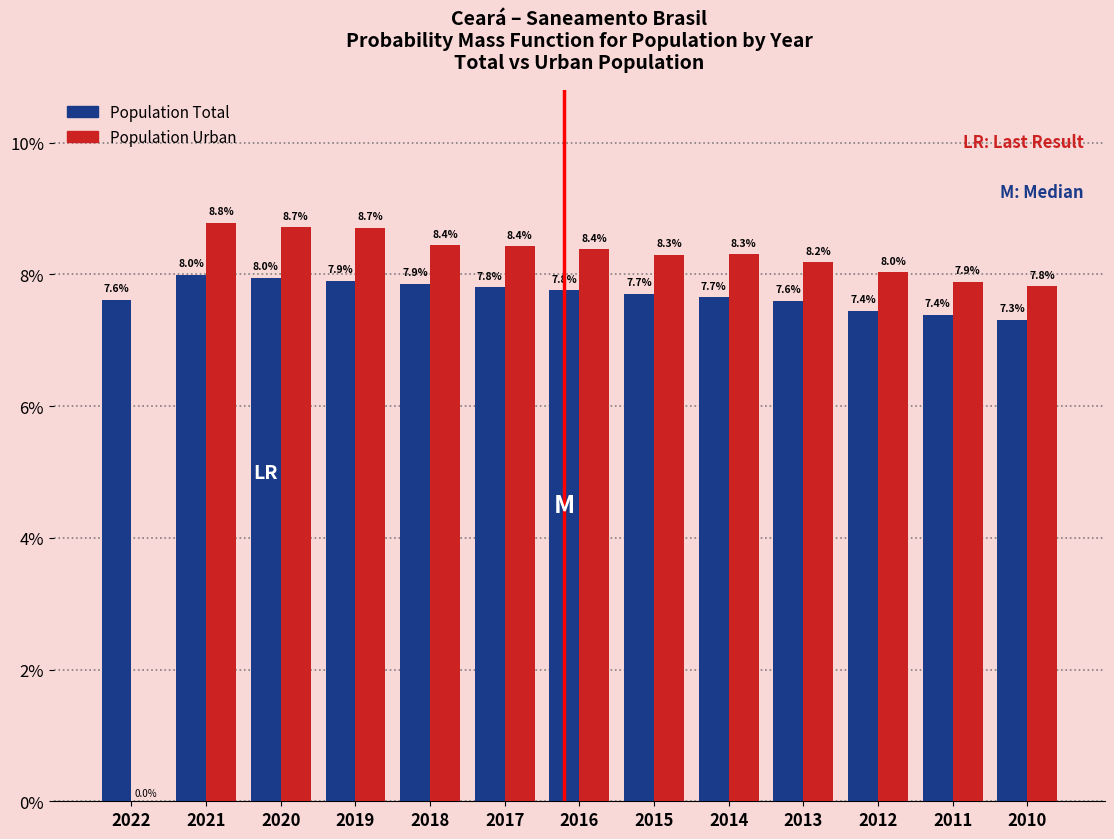

What are all the series names shown in the legend?

Population Total, Population Urban